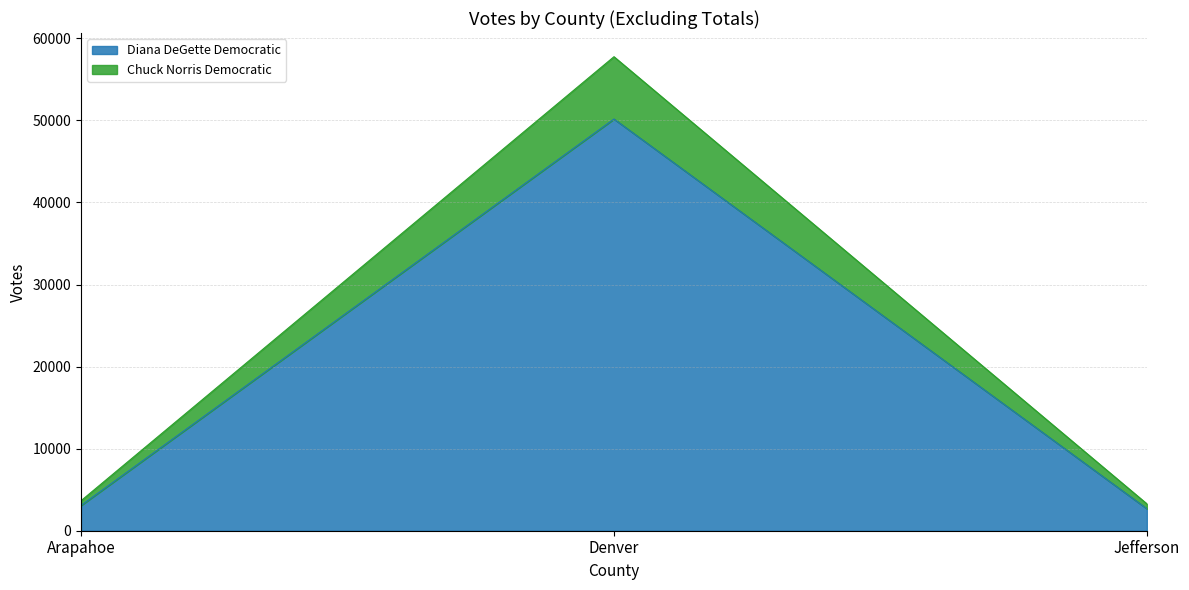

What is the sum of all Diana DeGette Democratic values?

55925